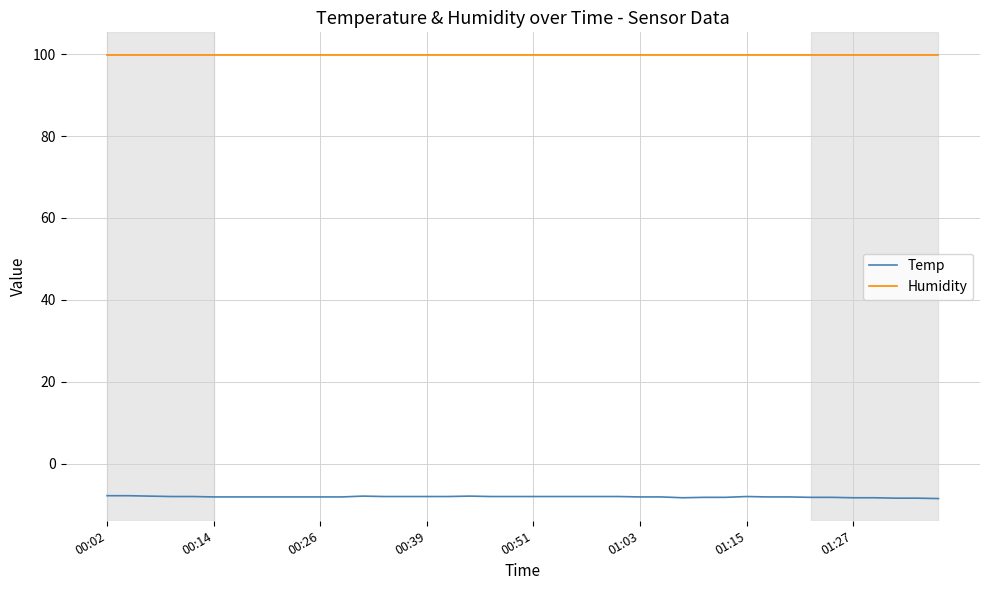

Does the chart have visible grid lines?

Yes